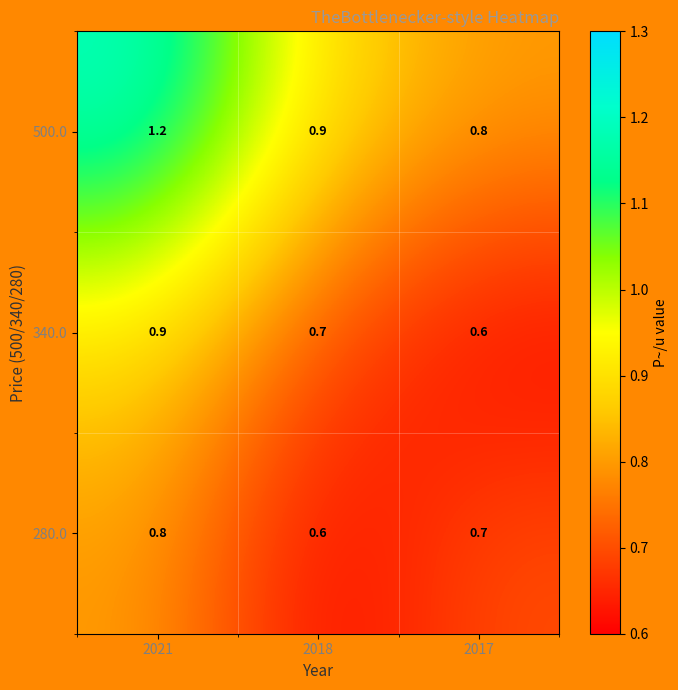

What is the sum of the 500.0 values at 2017 and 2018?

1.7